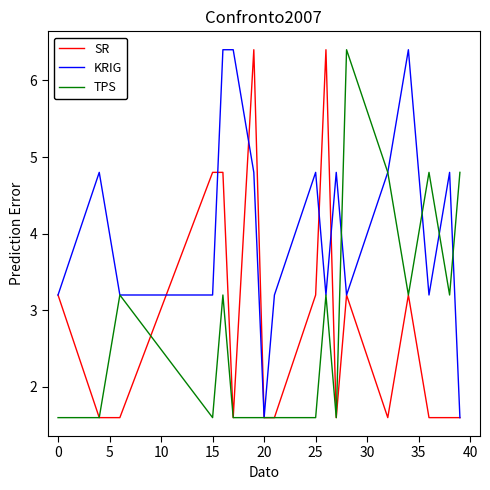

Which series has the largest total across all categories?

KRIG